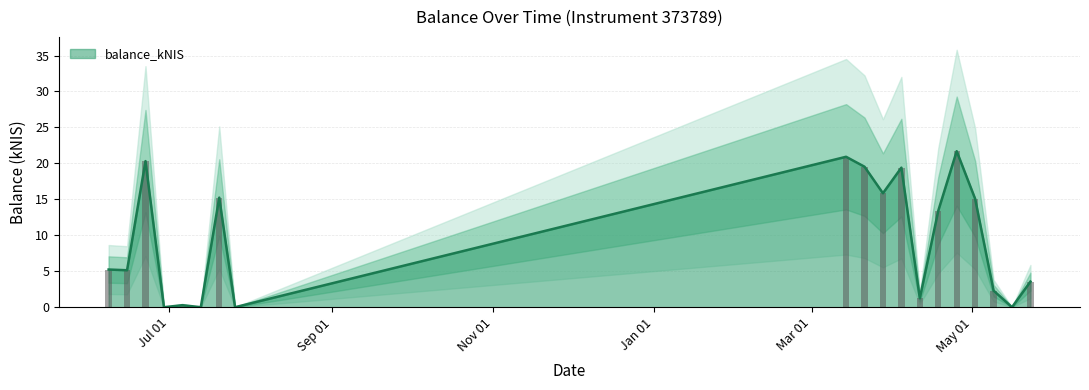

The chart shows a value of 20.9 at 2024-03-14. True or false?

True